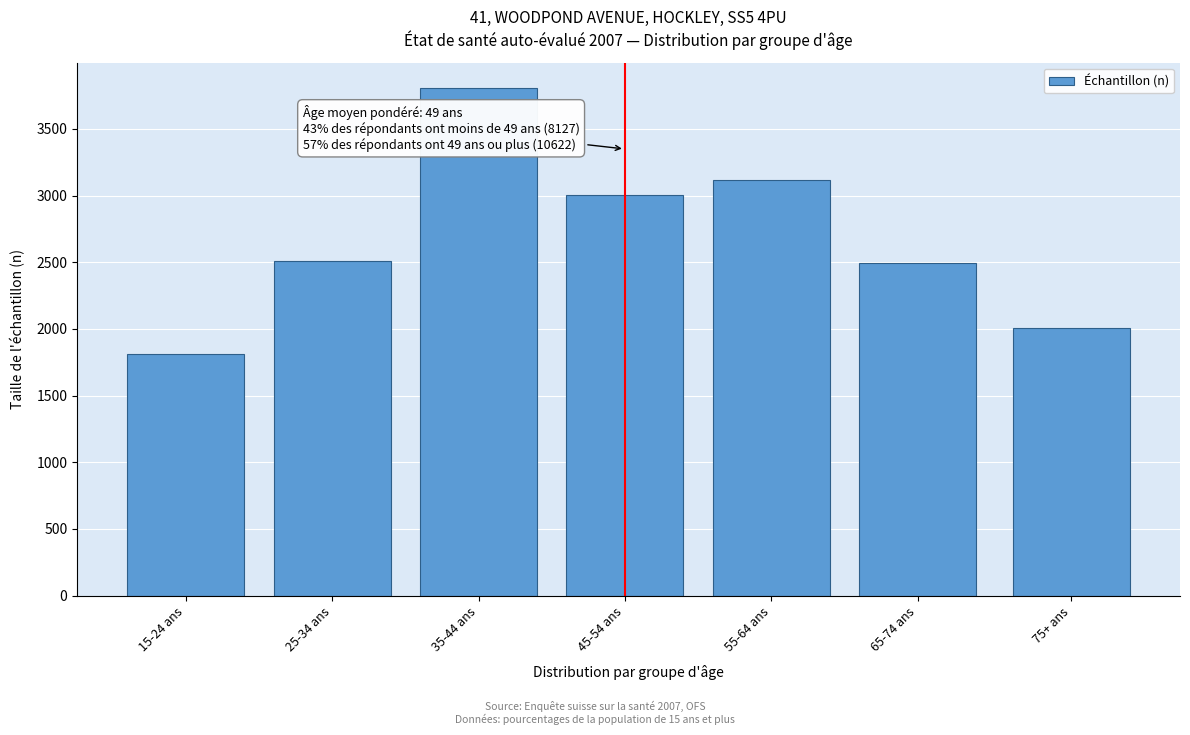

What is the smallest value displayed?

1813